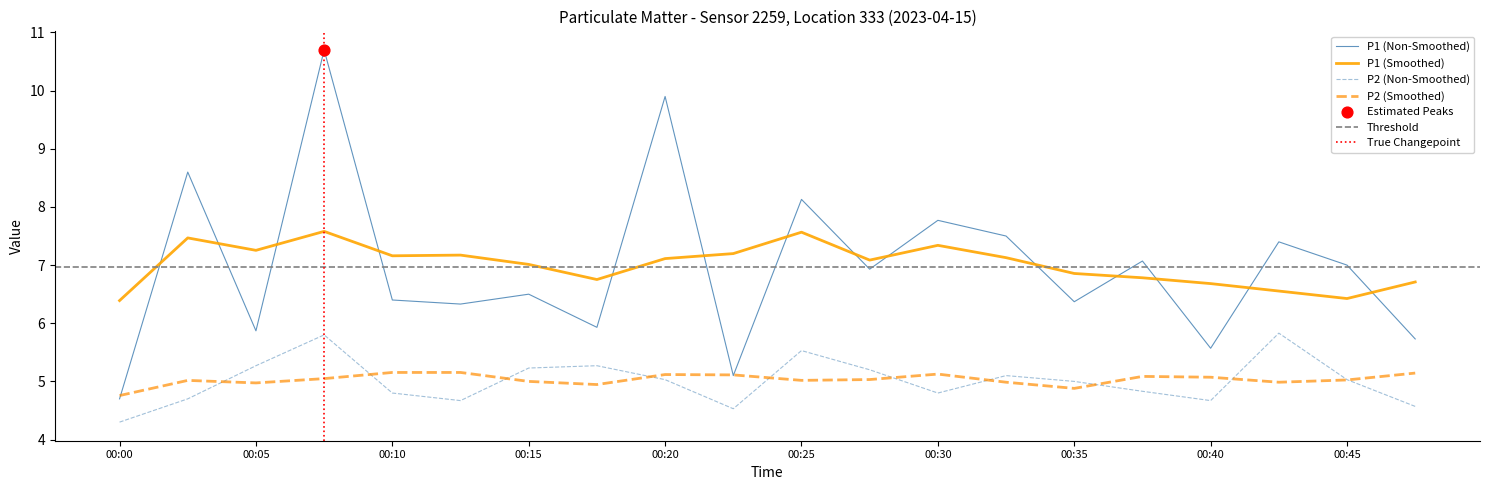

At how many categories does at least one series exceed 10?

1